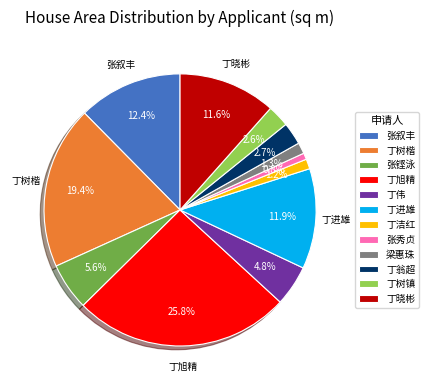

To the nearest percent, what is the average slice percentage?

8%